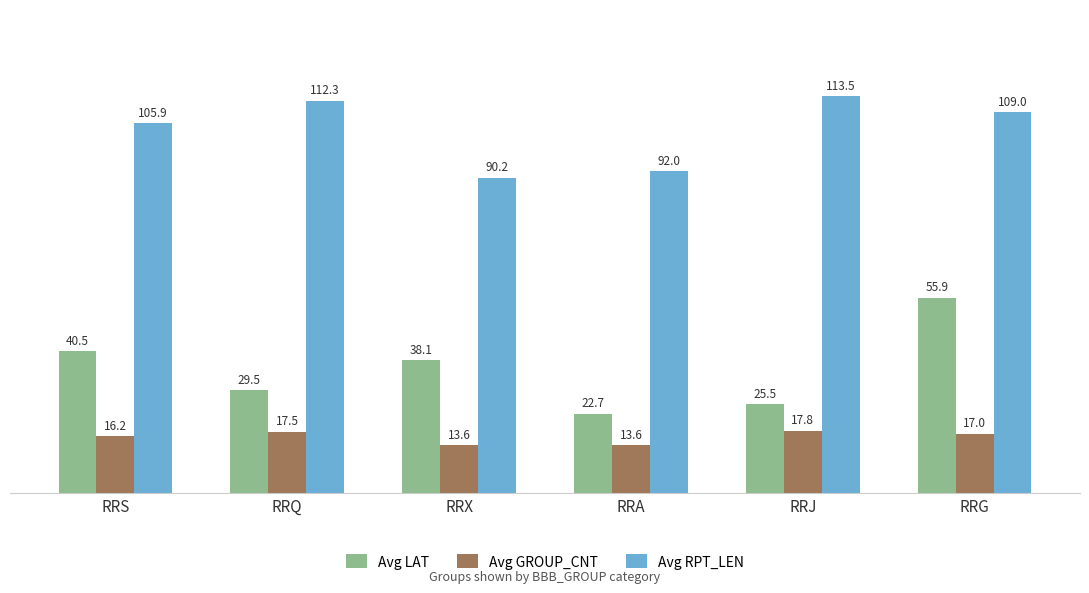

How many distinct data groups are displayed?

3